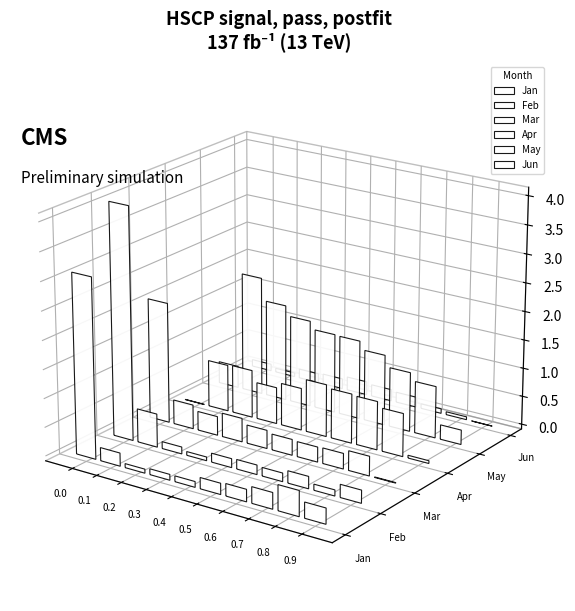

How many data points does each series have?

10